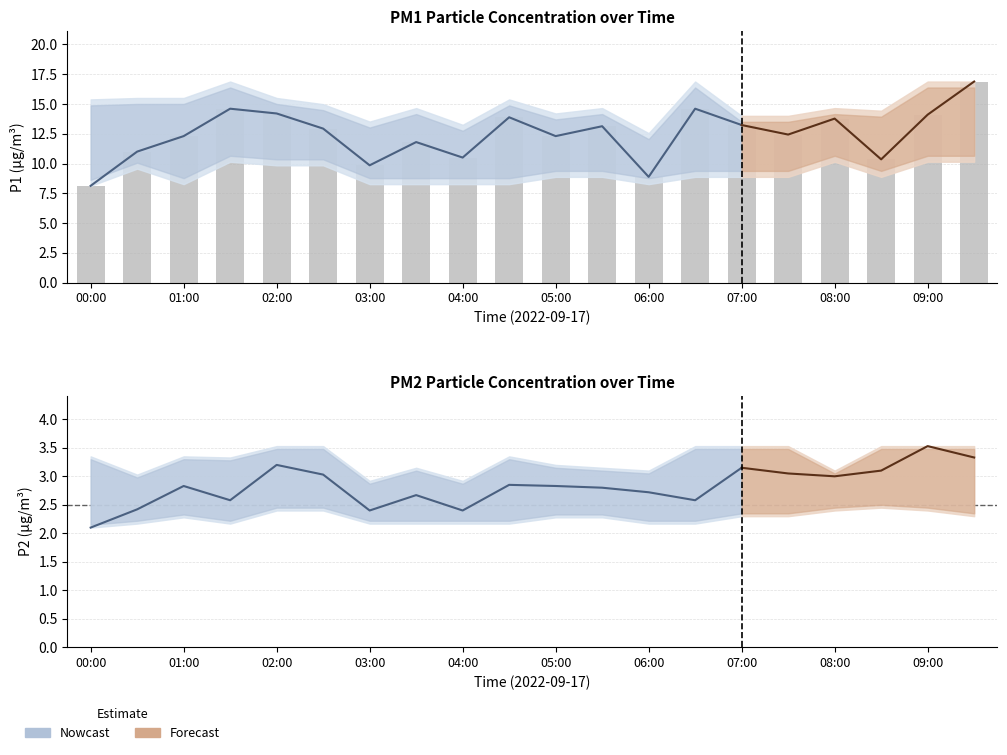

What is the sum of all P1 values?

248.9